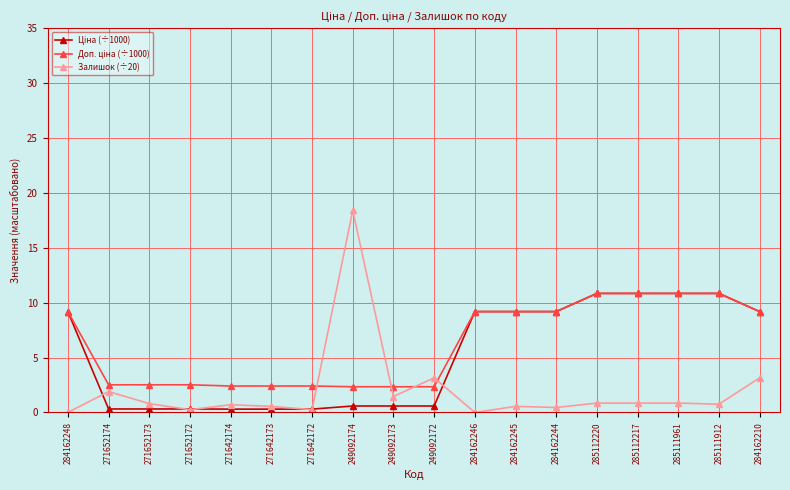

What position from the left is 285112217?

15